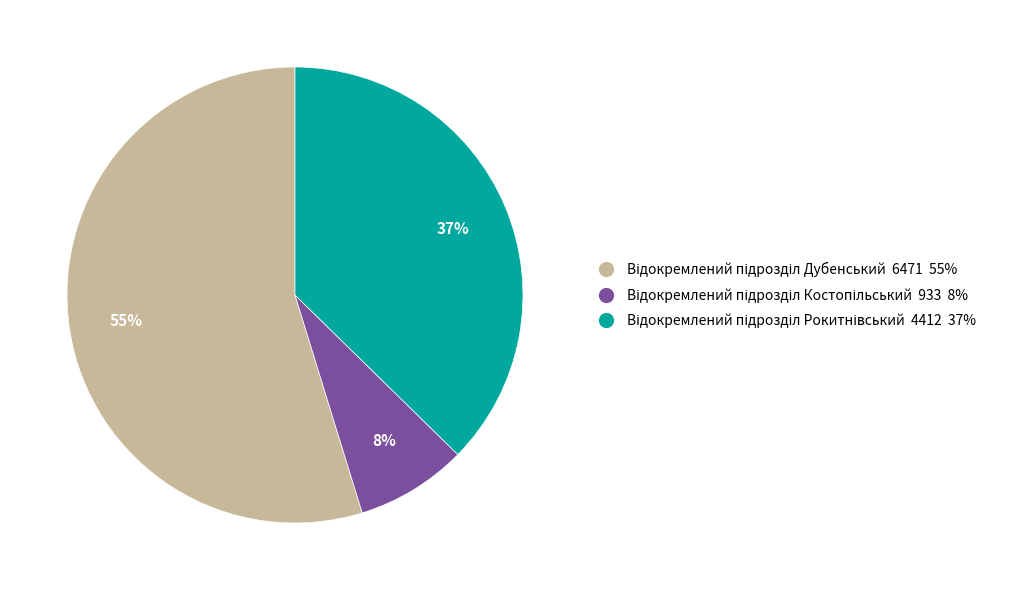

To the nearest percent, what is the difference between the largest and smallest slice percentages?

47%